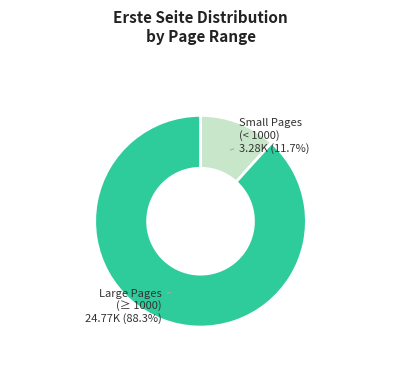

To the nearest percent, what is the average slice percentage?

50%